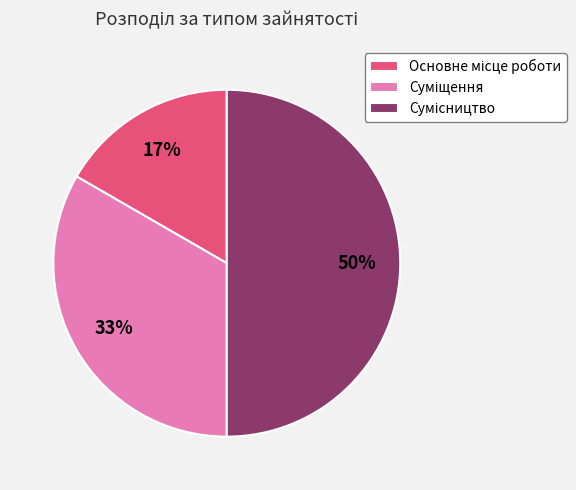

To the nearest percent, what is the difference between the largest and smallest slice percentages?

33%